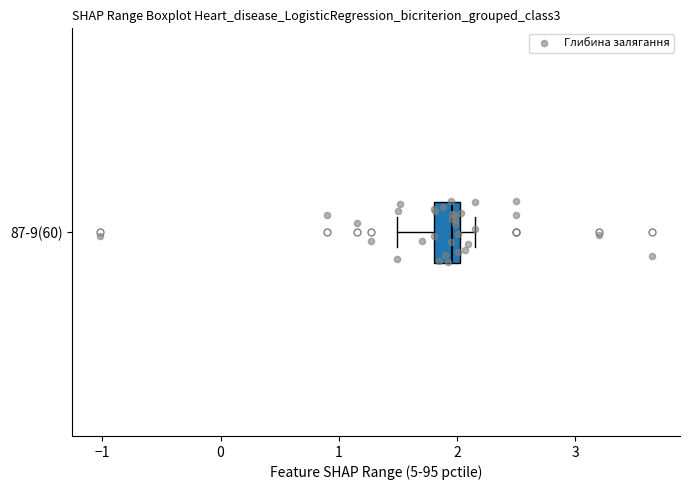

Where does the right whisker of the box for 87-9(60) end on the x-axis? The values are not printed on the chart, so give them approximately, as read against the axis.

2.2